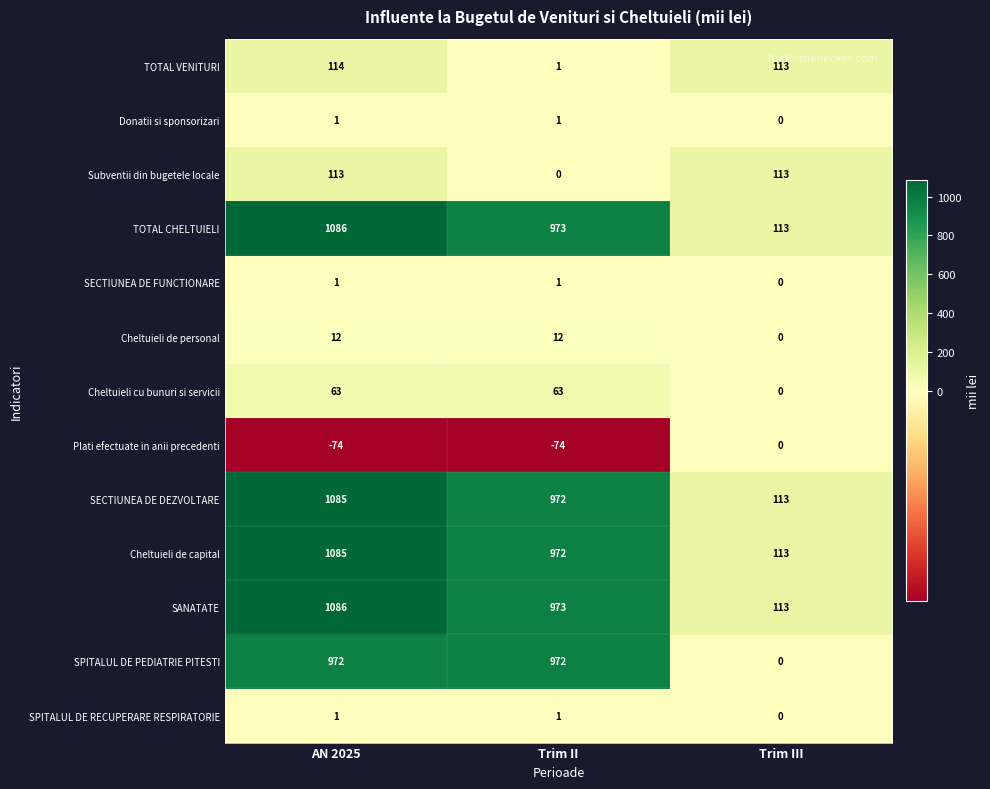

What is the sum of all TOTAL CHELTUIELI values?

2172